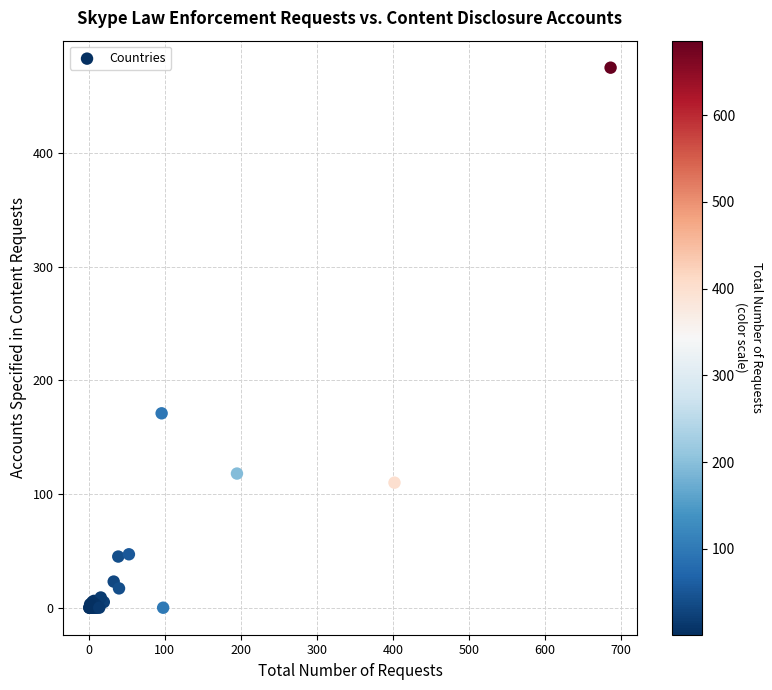

What Y value in the scatter plot is closest to 237?

171